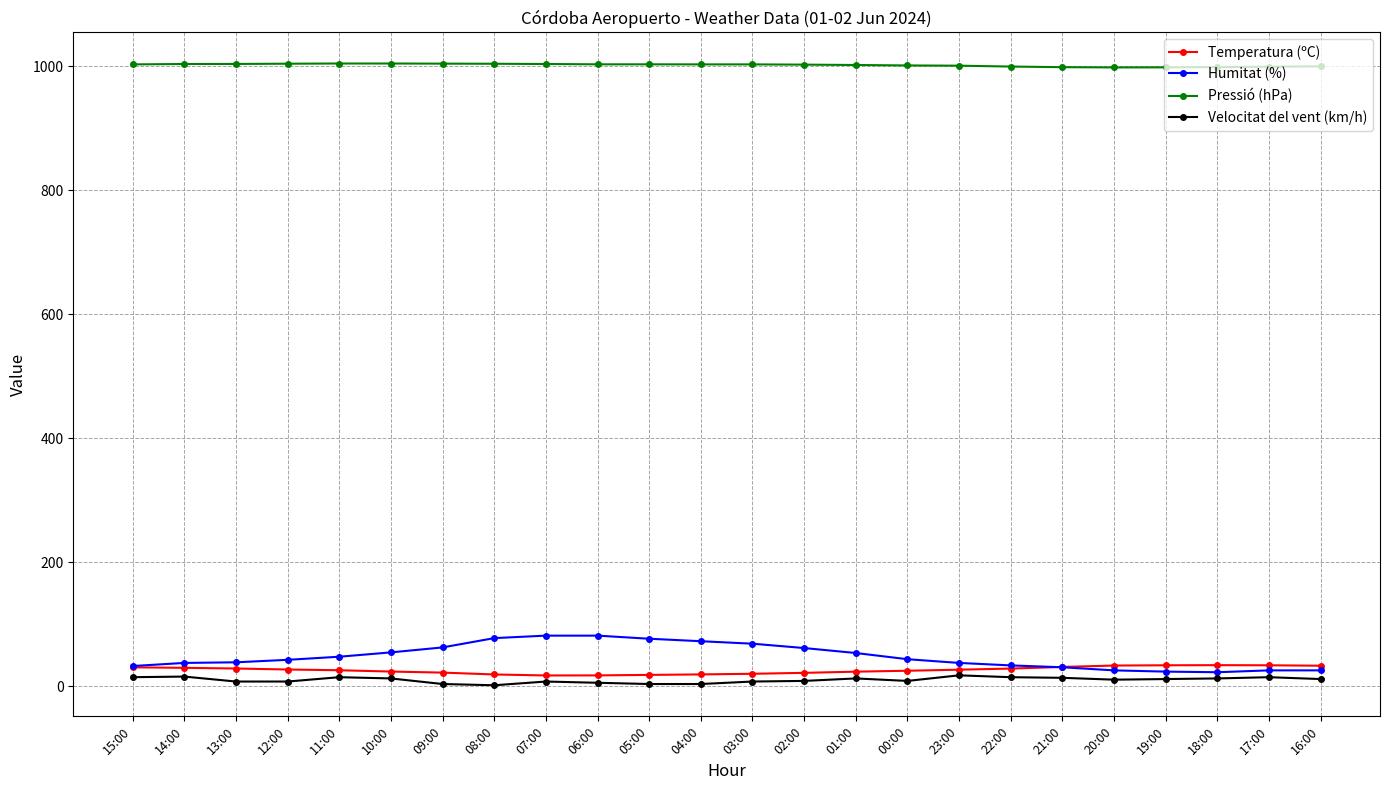

At 06:00, list the series in order from smallest to largest.

Velocitat del vent (km/h), Temperatura (ºC), Humitat (%), Pressió (hPa)